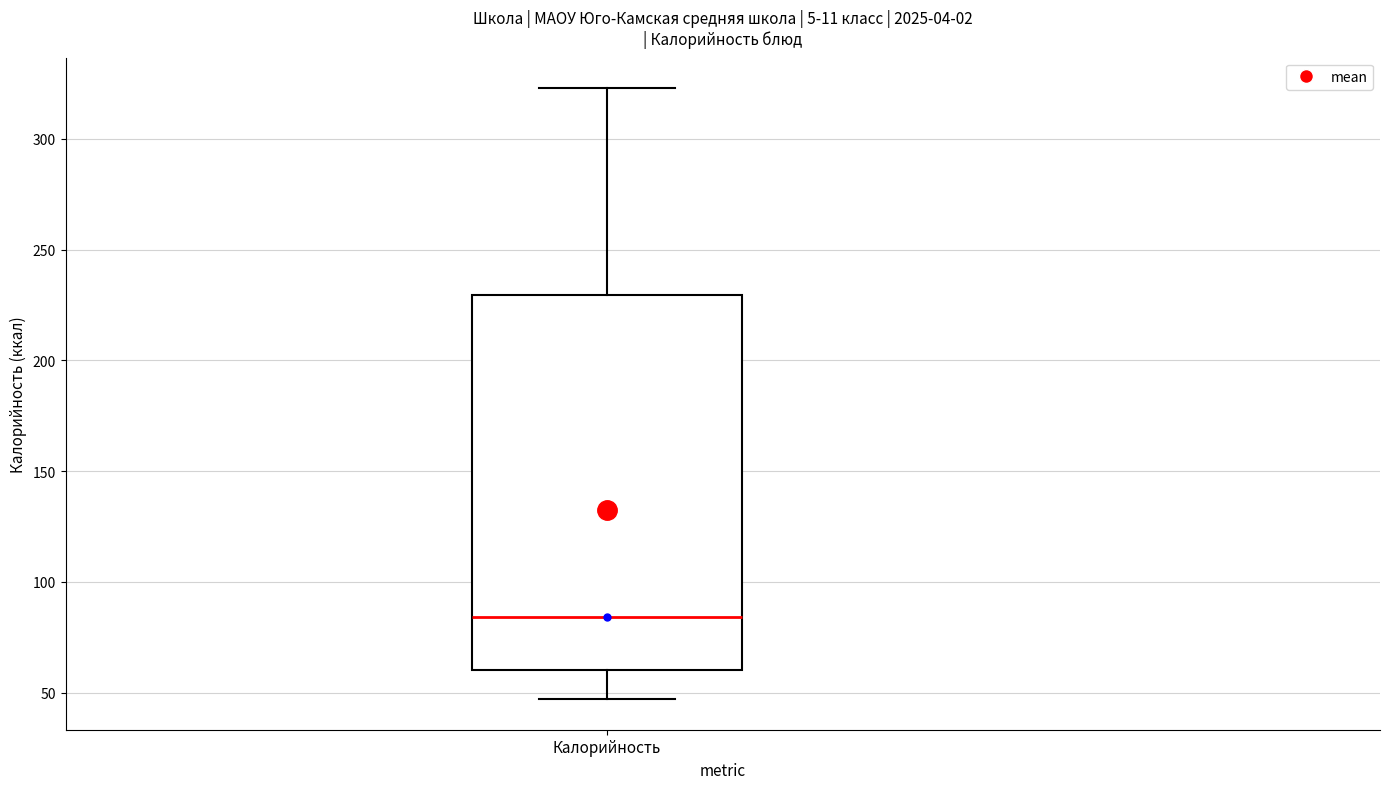

Where is the lower edge of the box for Калорийность on the y-axis? The values are not printed on the chart, so give them approximately, as read against the axis.

60